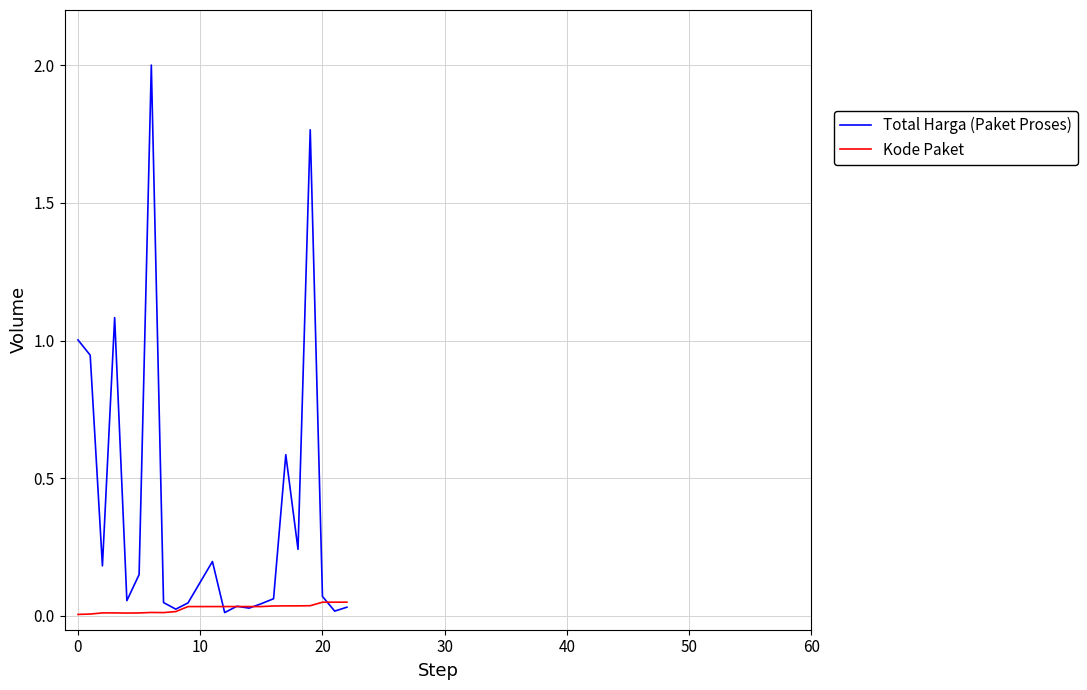

Which series has the widest spread of values?

Total Harga (Paket Proses)